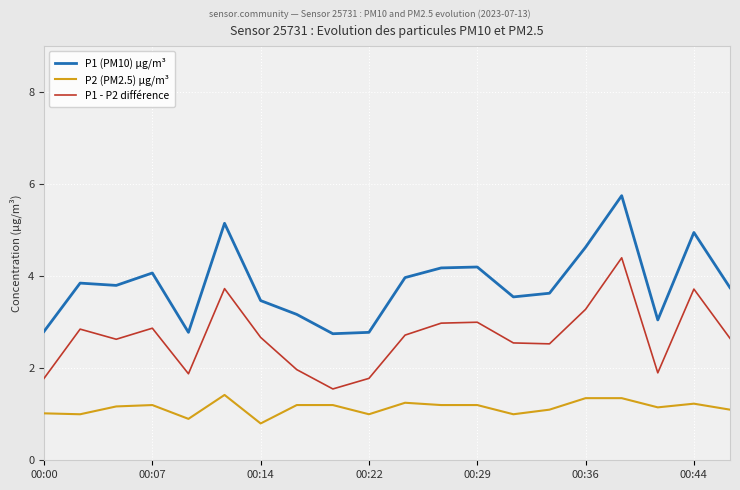

Rank the series by their maximum value, from highest to lowest.

P1 (PM10) µg/m³, P1 - P2 différence, P2 (PM2.5) µg/m³